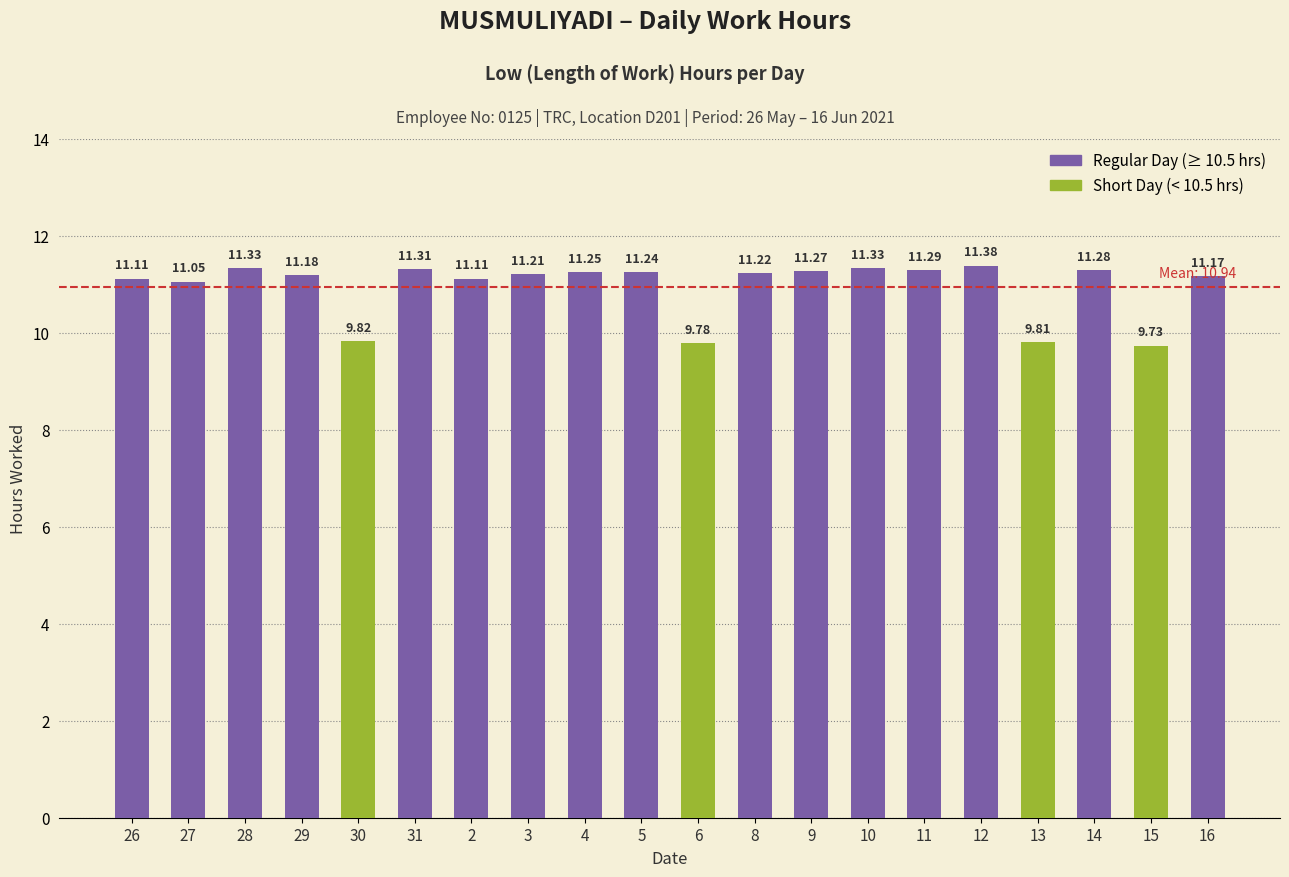

What position from the left is 27?

2